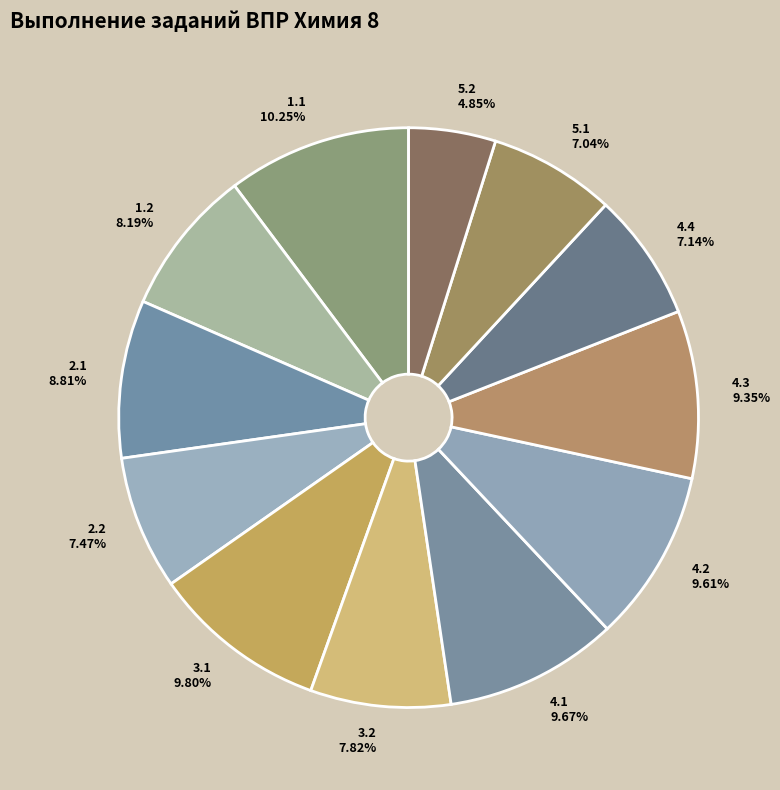

Does 4.4 7.14% represent more than half of the total?

No